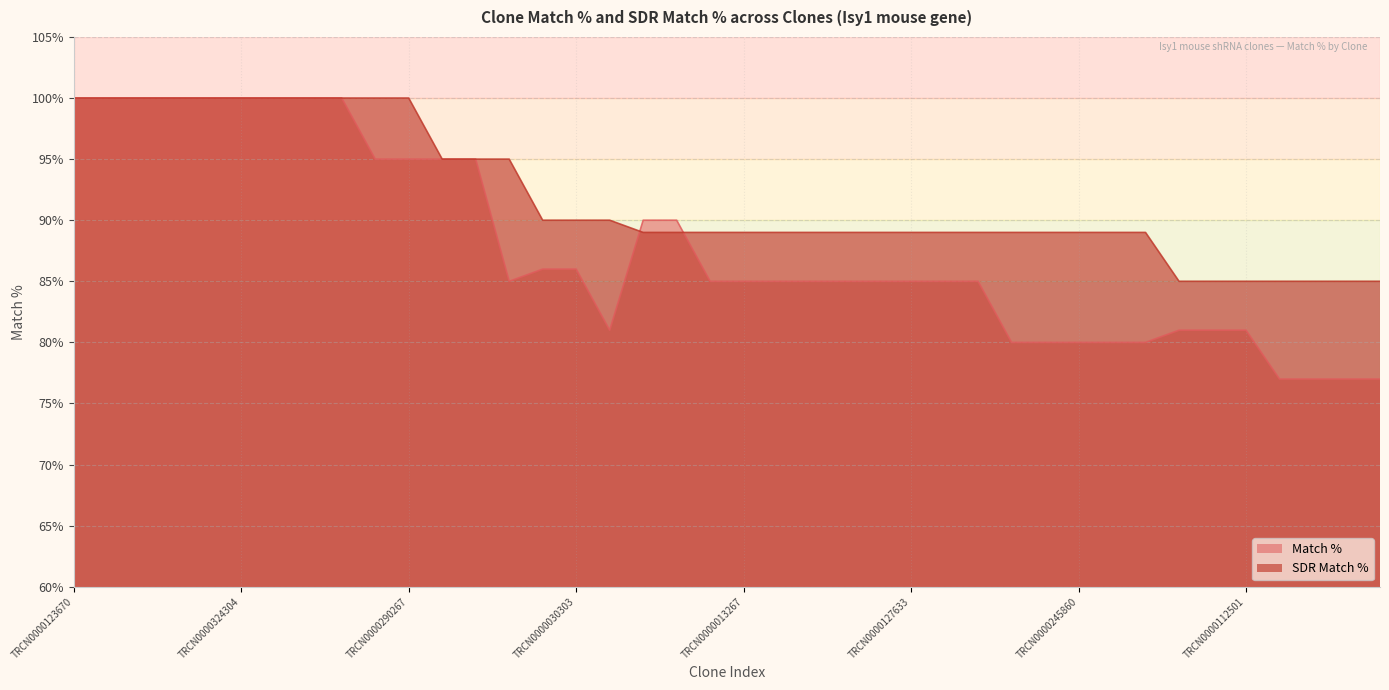

At which category is the sum across all series the highest?

TRCN0000123670